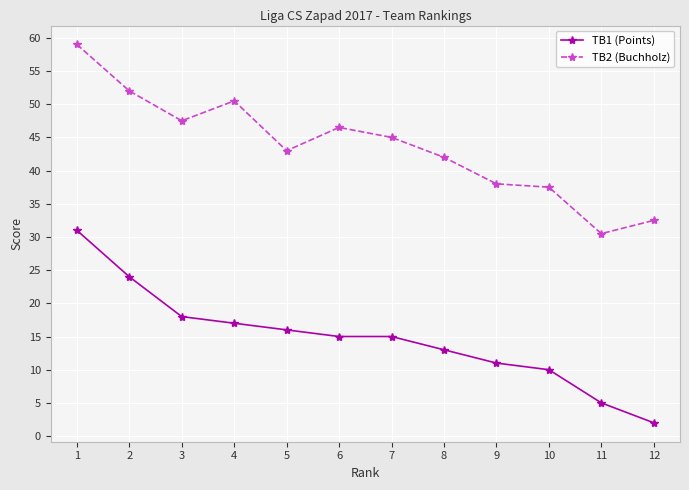

True or false: TB1 (Points) and TB2 (Buchholz) cross at least once.

False